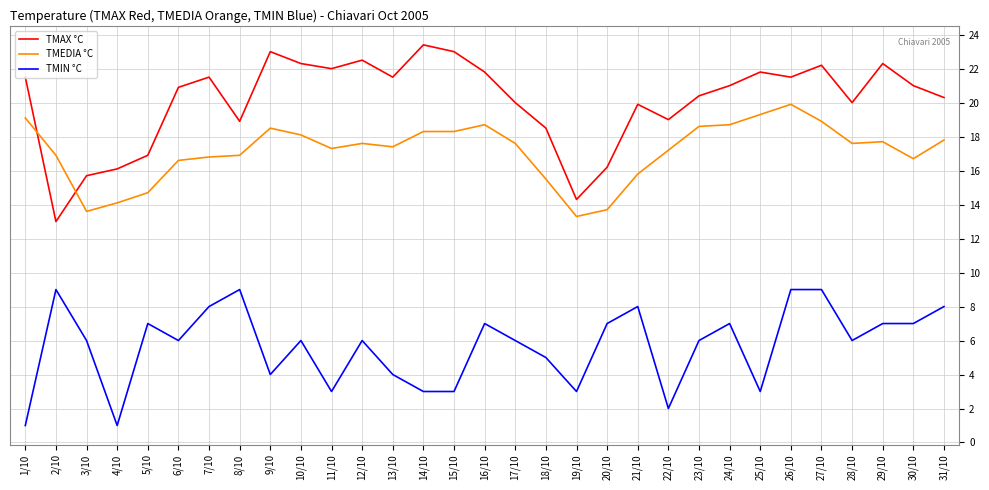

Is it true that TMIN °C equals 1.5 at 6/10?

False